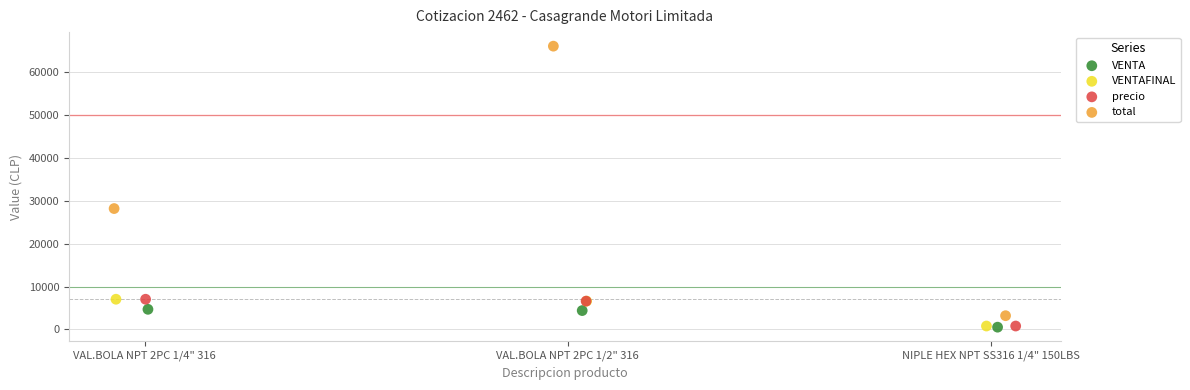

Which series reaches the maximum Y coordinate?

total